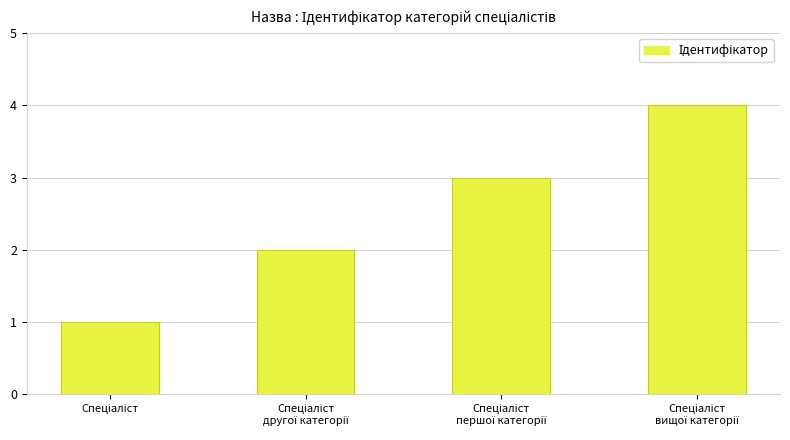

What is the sum of all values?

10